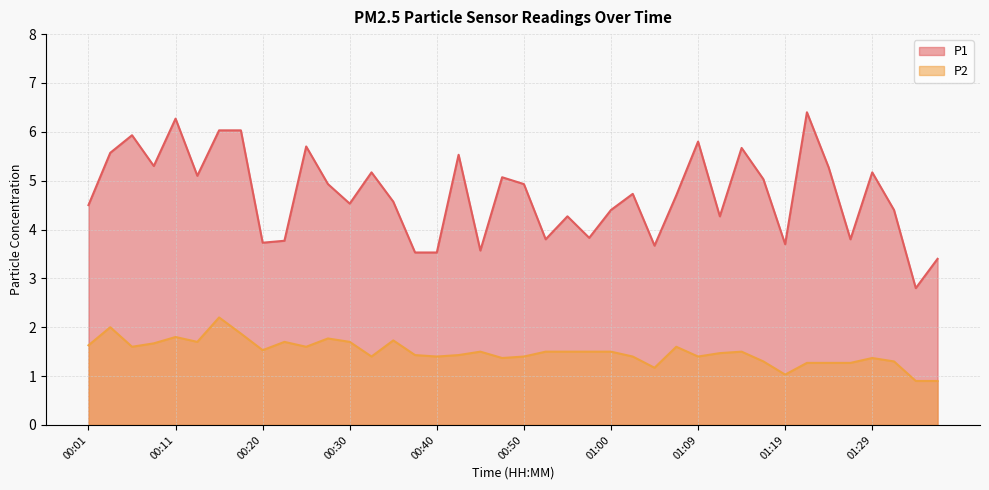

Reading left to right, transcribe all the data shown in this chart.

P1: 4.5	5.6	5.9	5.3	6.3	5.1	6.0	6.0	3.7	3.8	5.7	4.9	4.5	5.2	4.6	3.5	3.5	5.5	3.6	5.1	4.9	3.8	4.3	3.8	4.4	4.7	3.7	4.7	5.8	4.3	5.7	5.0	3.7	6.4	5.3	3.8	5.2	4.4	2.8	3.4
P2: 1.6	2.0	1.6	1.7	1.8	1.7	2.2	1.9	1.5	1.7	1.6	1.8	1.7	1.4	1.7	1.4	1.4	1.4	1.5	1.4	1.4	1.5	1.5	1.5	1.5	1.4	1.2	1.6	1.4	1.5	1.5	1.3	1.0	1.3	1.3	1.3	1.4	1.3	0.9	0.9